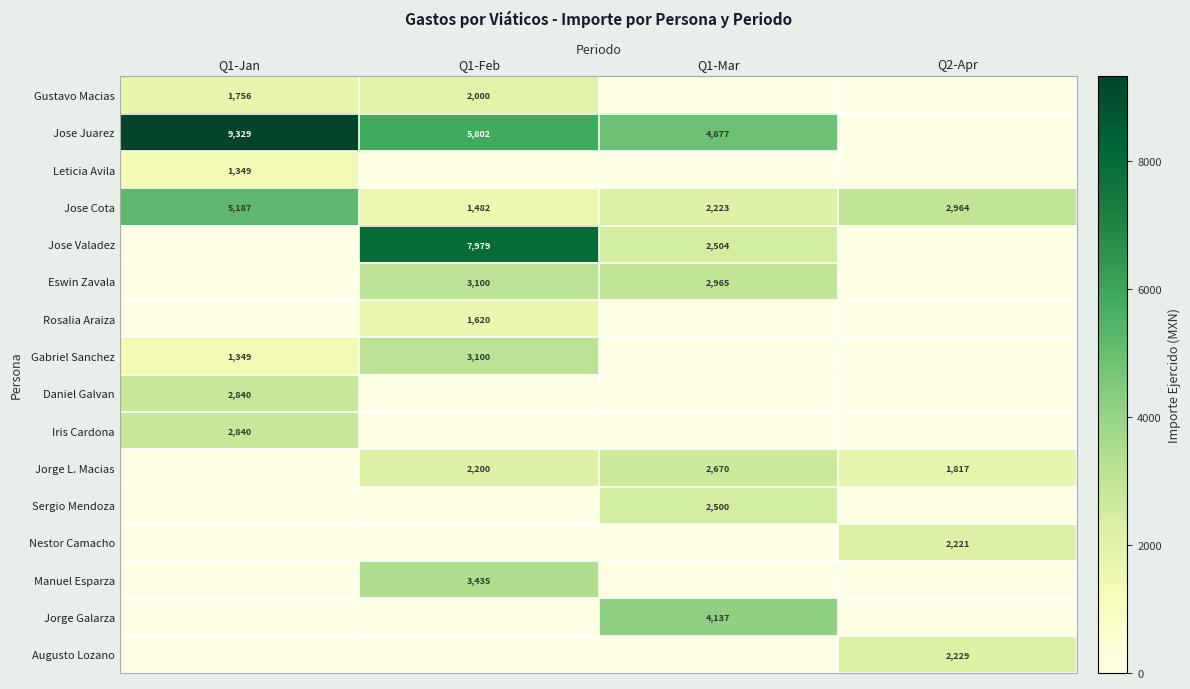

The value of Gustavo Macias at Q1-Jan is 842. True or false?

False